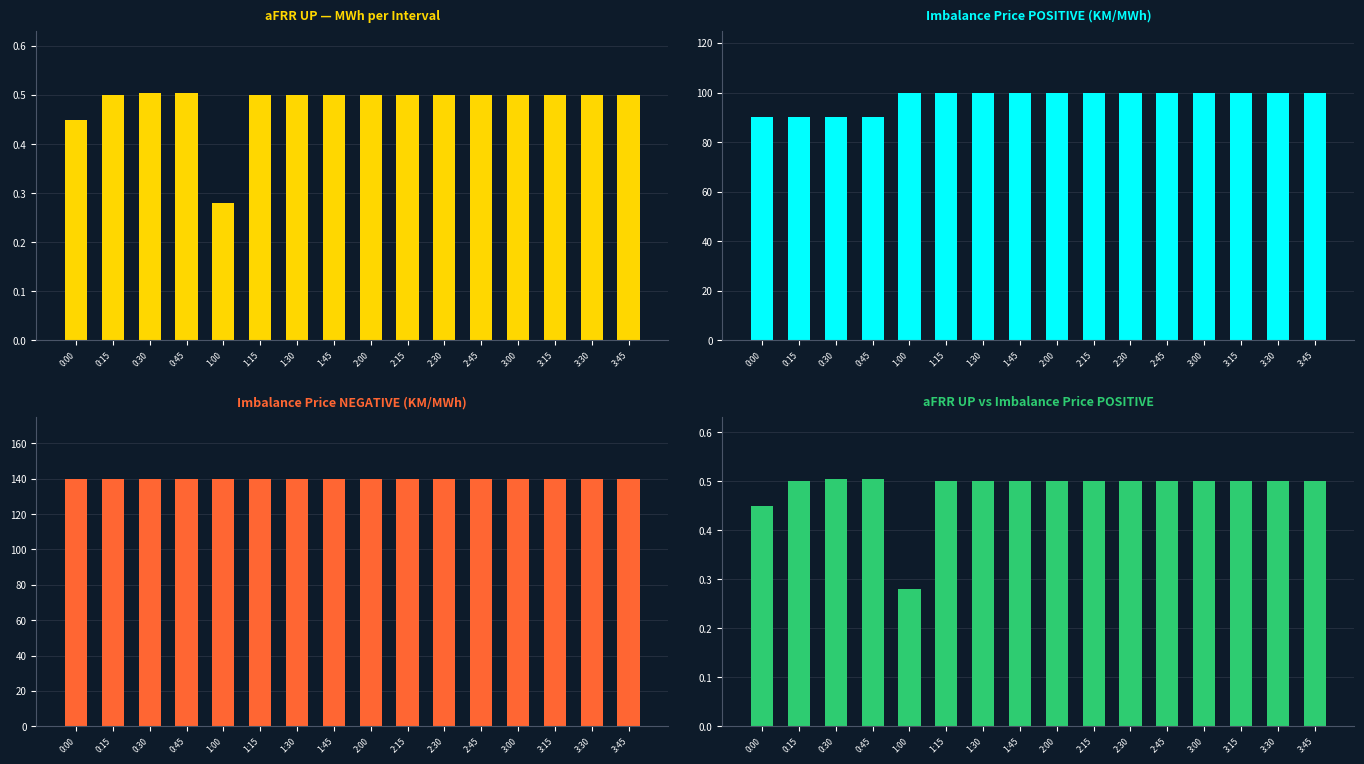

What is the difference between the highest and lowest values at 3:00?

139.5